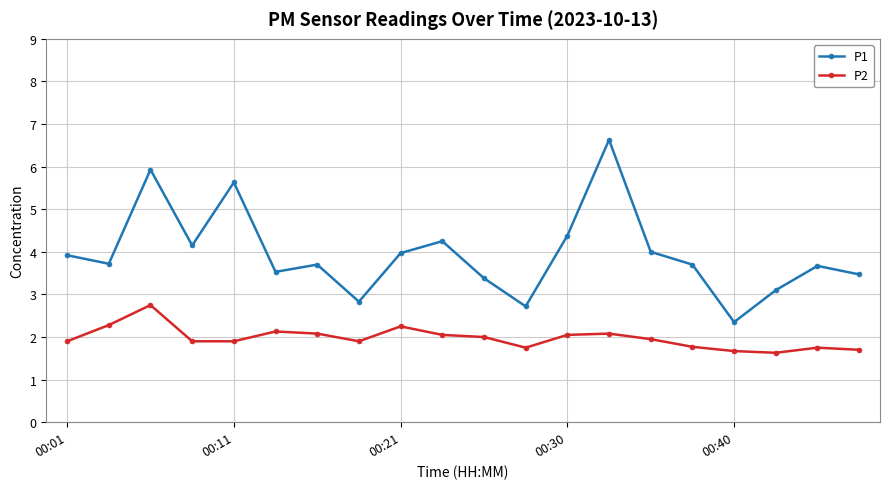

What is the value of the P2 point at the 16th from the left?

1.8